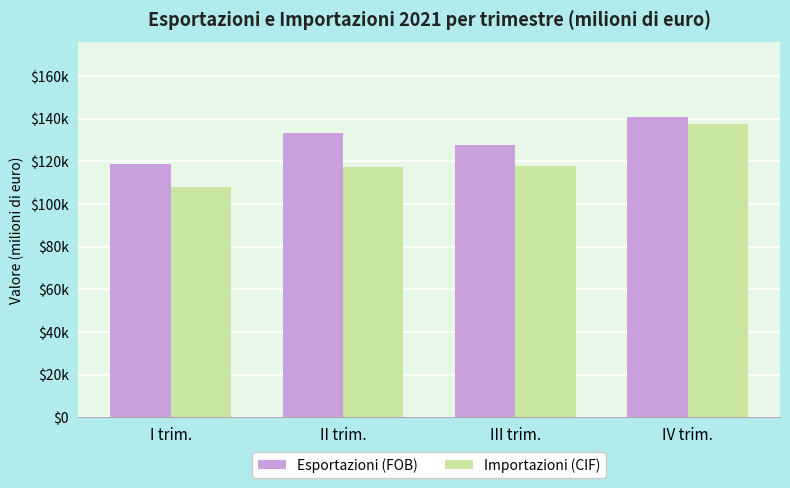

What is the value of the Importazioni (CIF) bar at the 4th from the left?

137699.3